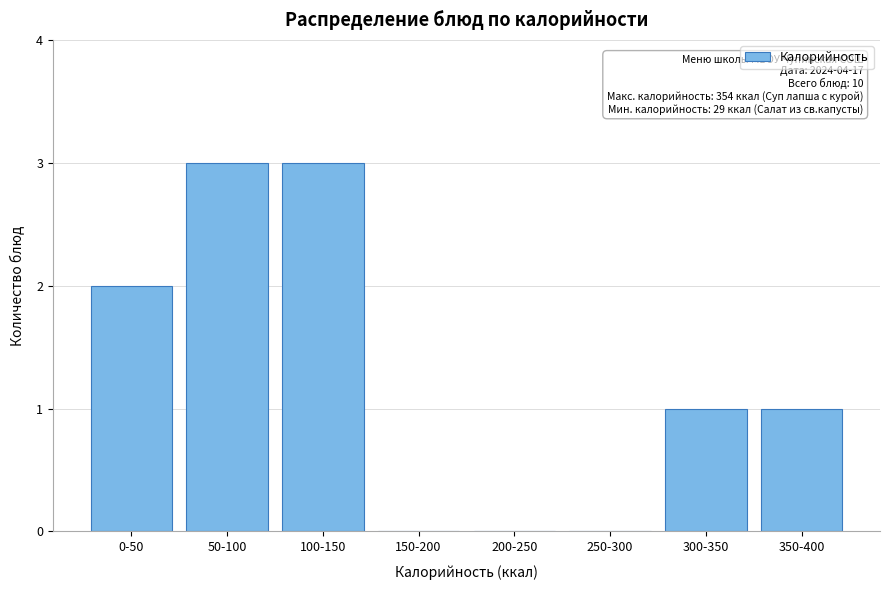

Reading left to right, list all the values displayed in this chart.

0-50=2	50-100=3	100-150=3	150-200=0	200-250=0	250-300=0	300-350=1	350-400=1